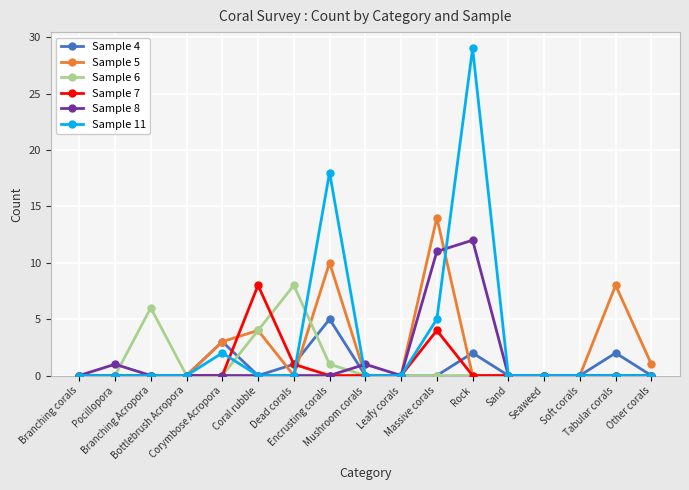

How many categories are shown in the chart?

17